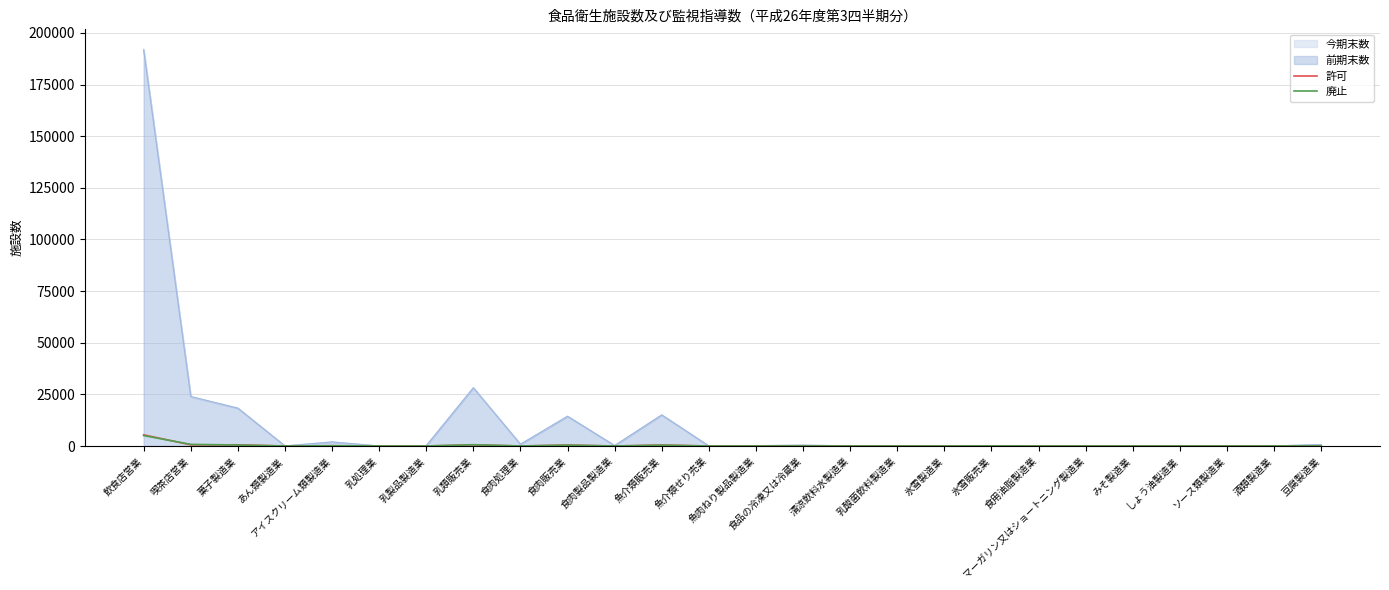

How many values in 許可 are above zero?

19